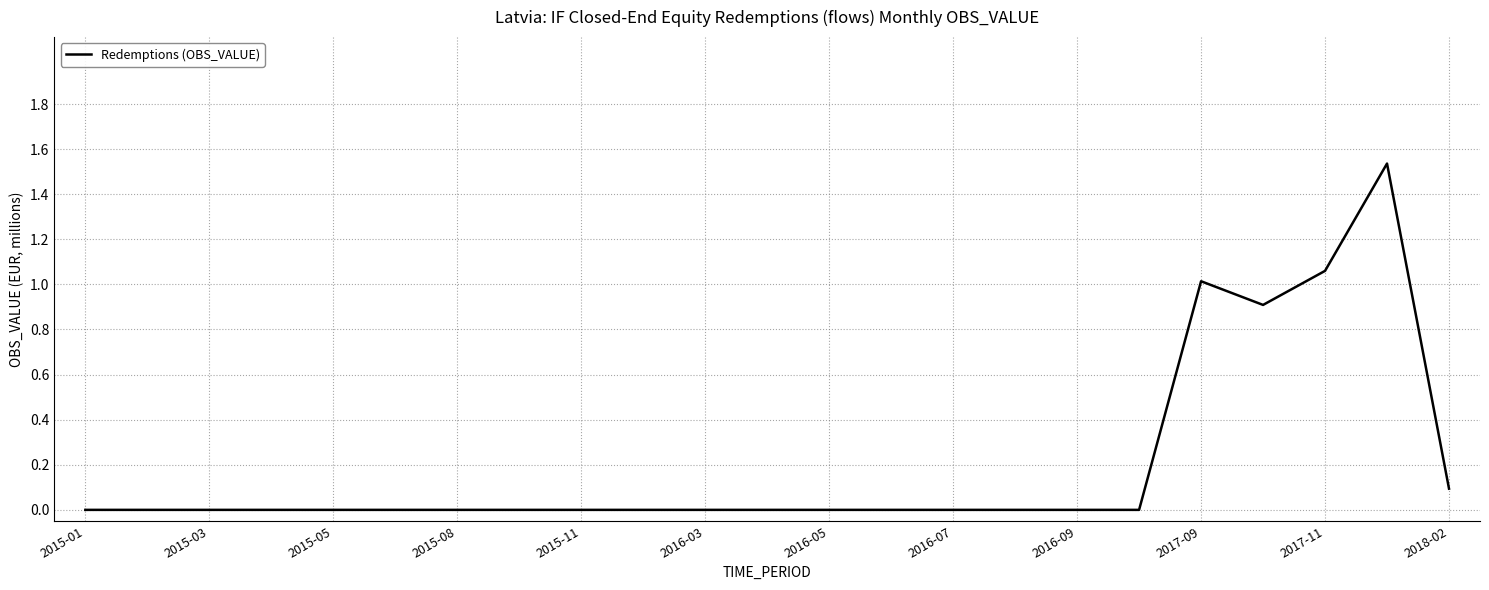

Does the chart have visible grid lines?

Yes